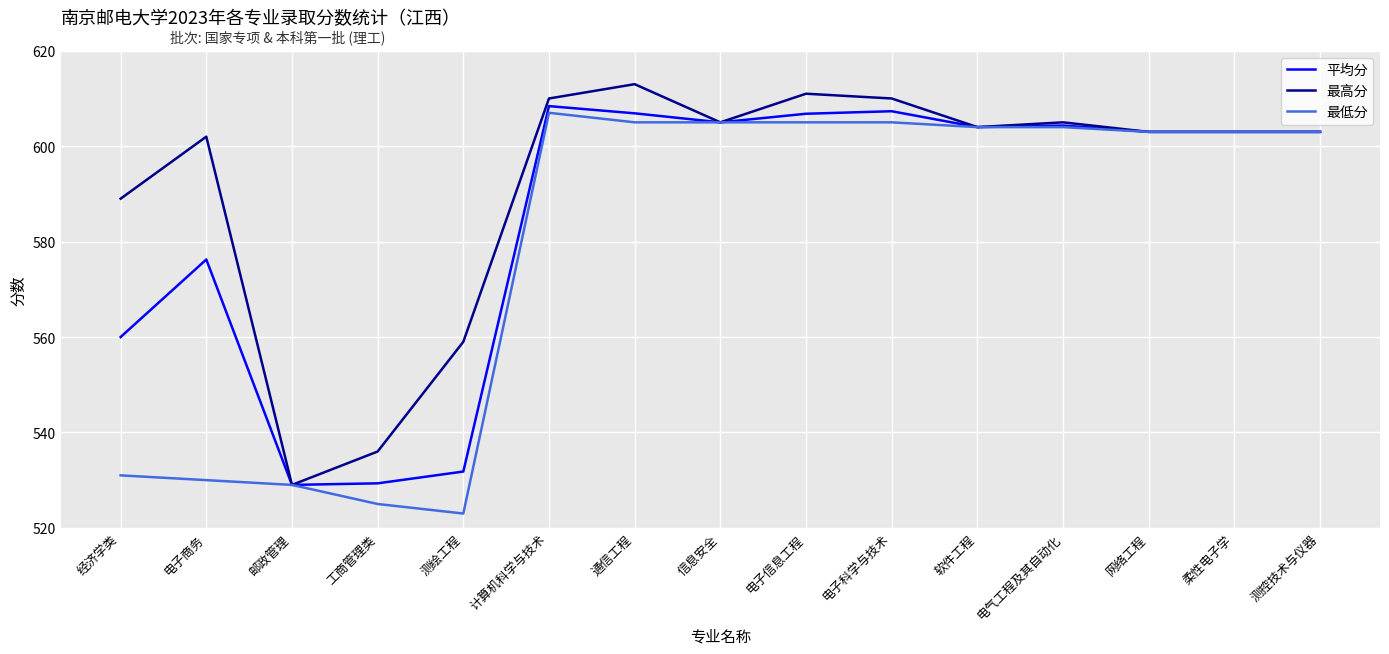

What is the difference between the highest and lowest values at 经济学类?

58.0